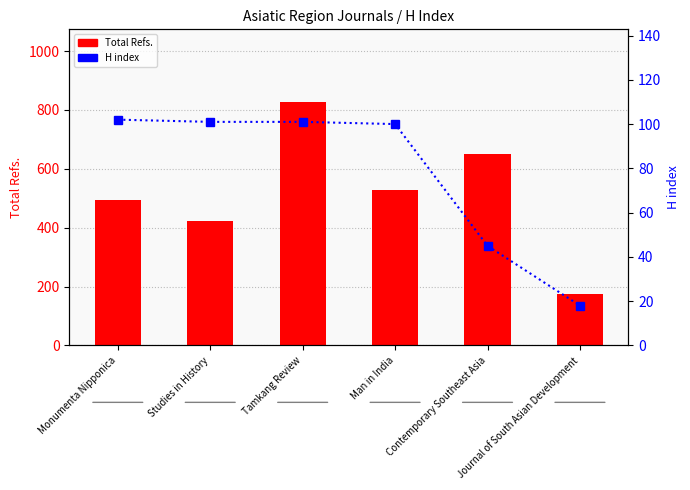

Rank the categories by H index value from lowest to highest.

Journal of South Asian Development, Contemporary Southeast Asia, Man in India, Studies in History, Tamkang Review, Monumenta Nipponica